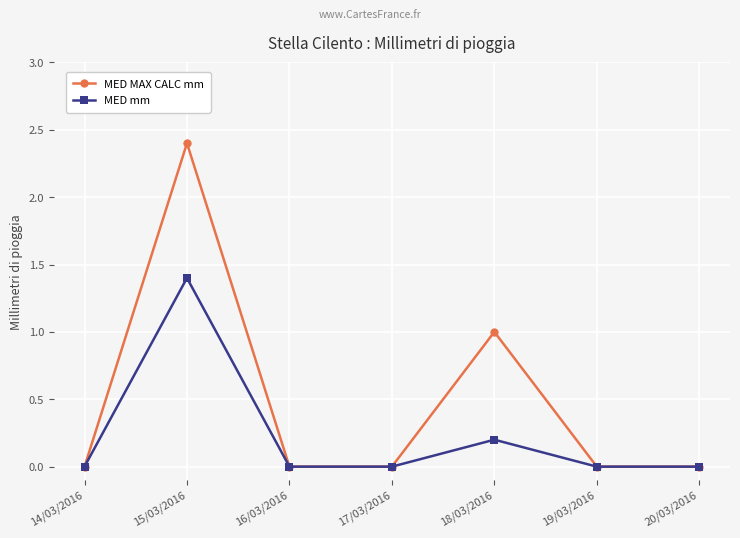

What is the average value of the MED MAX CALC mm series?

0.5